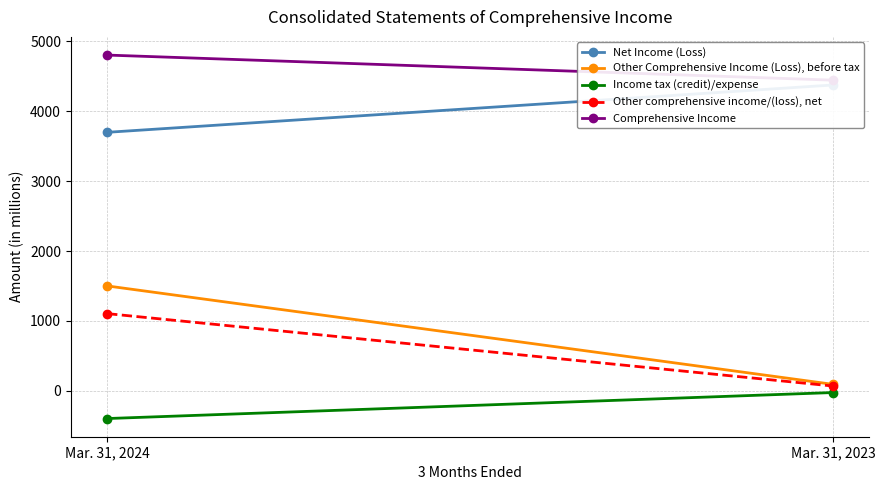

Reading right to left, what are all the values shown in this chart?

Net Income (Loss): Mar. 31, 2023=4375	Mar. 31, 2024=3698
Other Comprehensive Income (Loss), before tax: Mar. 31, 2023=93	Mar. 31, 2024=1501
Income tax (credit)/expense: Mar. 31, 2023=-24	Mar. 31, 2024=-396
Other comprehensive income/(loss), net: Mar. 31, 2023=69	Mar. 31, 2024=1105
Comprehensive Income: Mar. 31, 2023=4444	Mar. 31, 2024=4803